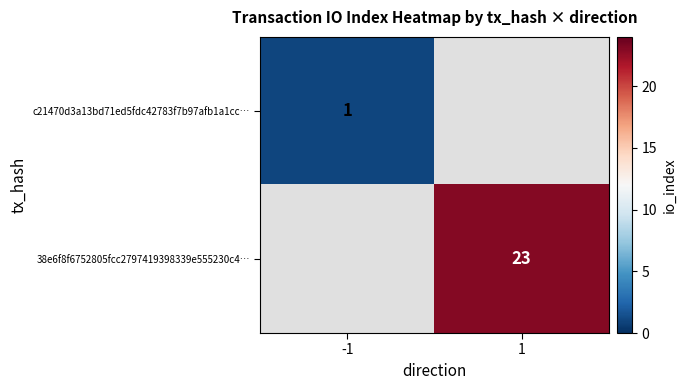

Is it true that c21470d3a13bd71ed5fdc42783f7b97afb1a1cc… equals 1 at -1?

True